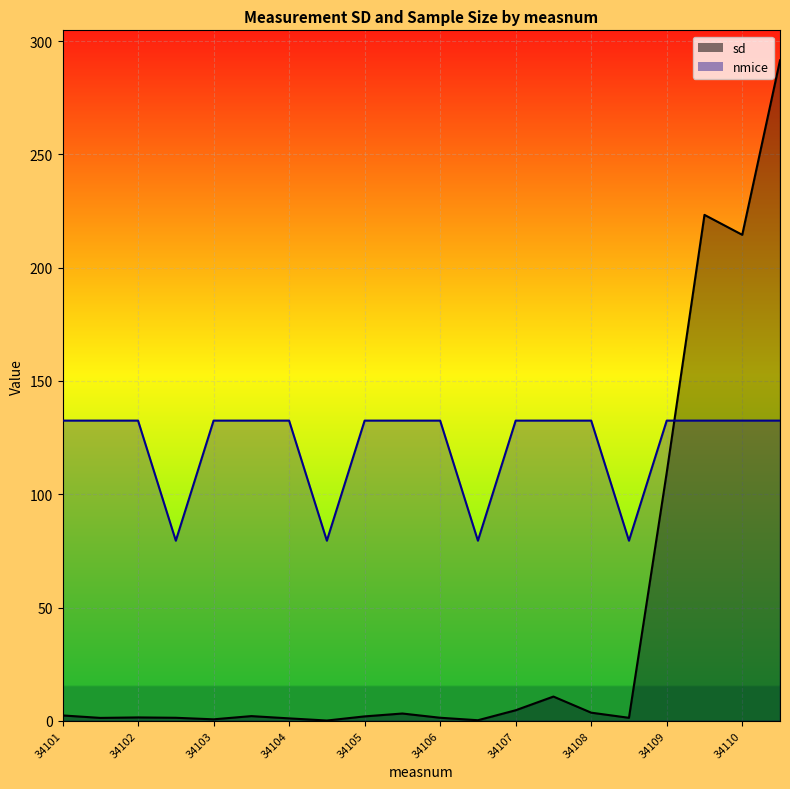

What is the difference between the second highest and second lowest values in the nmice series?

53.0